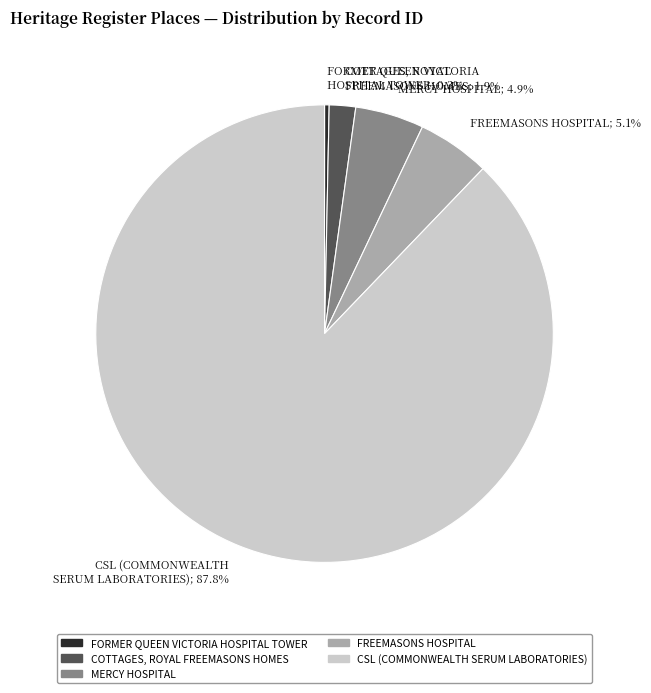

Rank the categories by value from highest to lowest.

CSL (COMMONWEALTH SERUM LABORATORIES), FREEMASONS HOSPITAL, MERCY HOSPITAL, COTTAGES, ROYAL FREEMASONS HOMES, FORMER QUEEN VICTORIA HOSPITAL TOWER